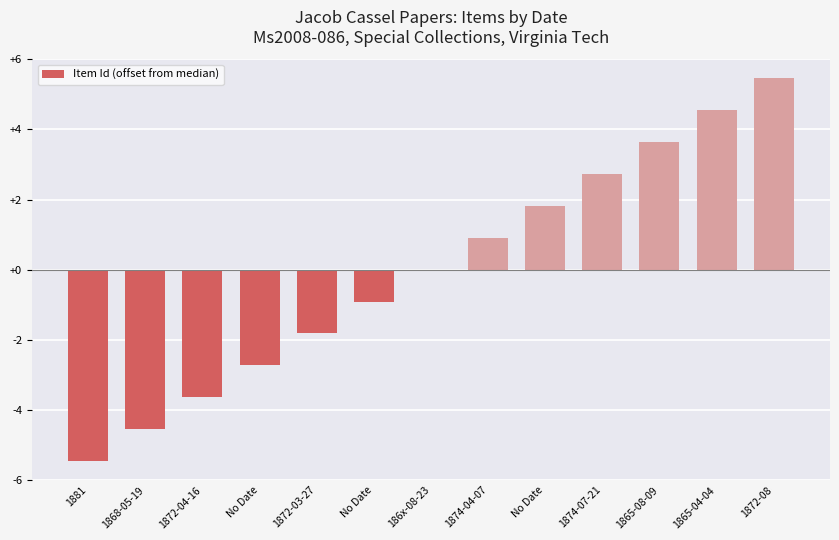

Between 186x-08-23 and 1872-08, which is larger?

1872-08